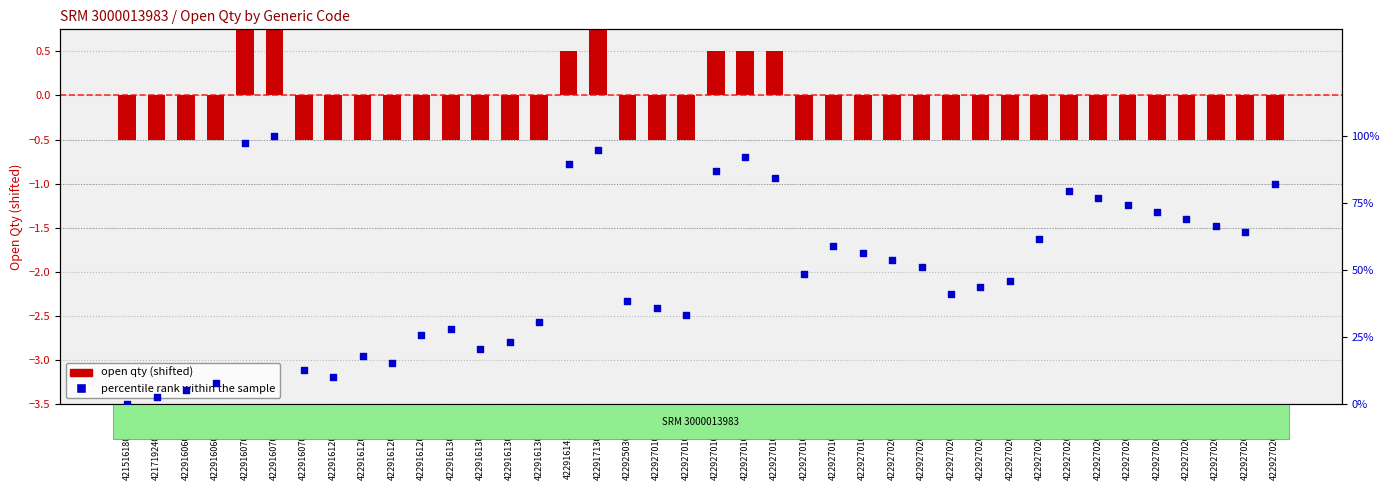

What are all the series names shown in the legend?

Open Qty (shifted), percentile rank within the sample